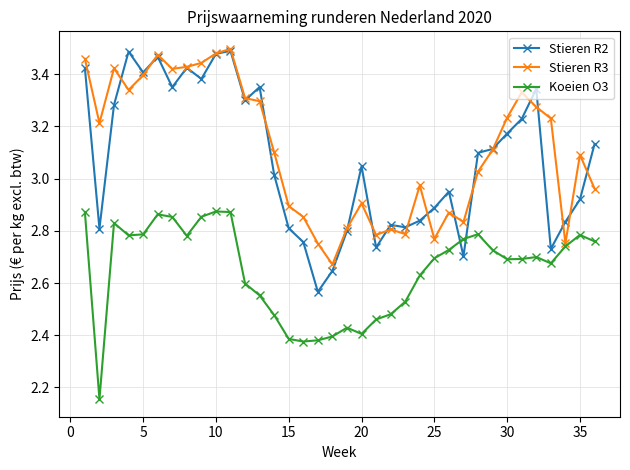

What is the difference between the maximum and second lowest values in the Koeien O3 series?

0.5